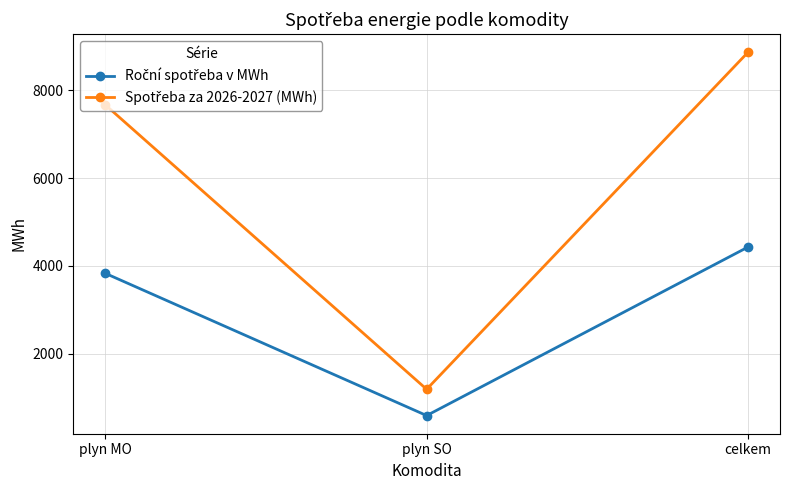

At which category is the sum across all series the highest?

celkem